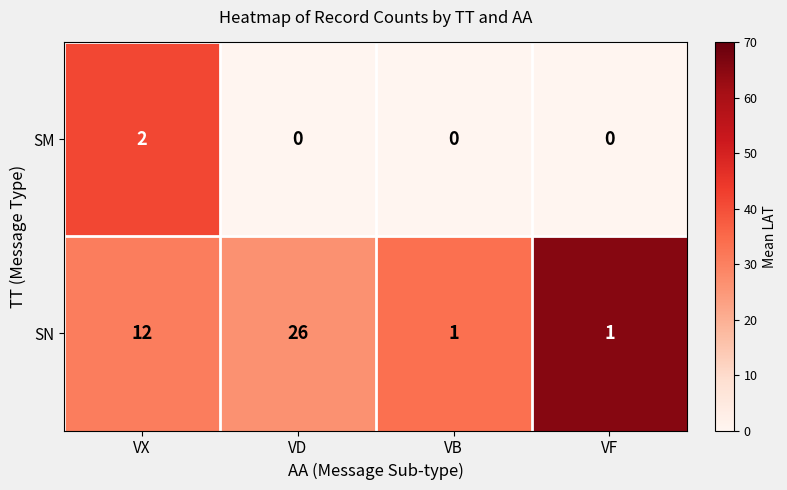

The value of SM at VD is 0. True or false?

True